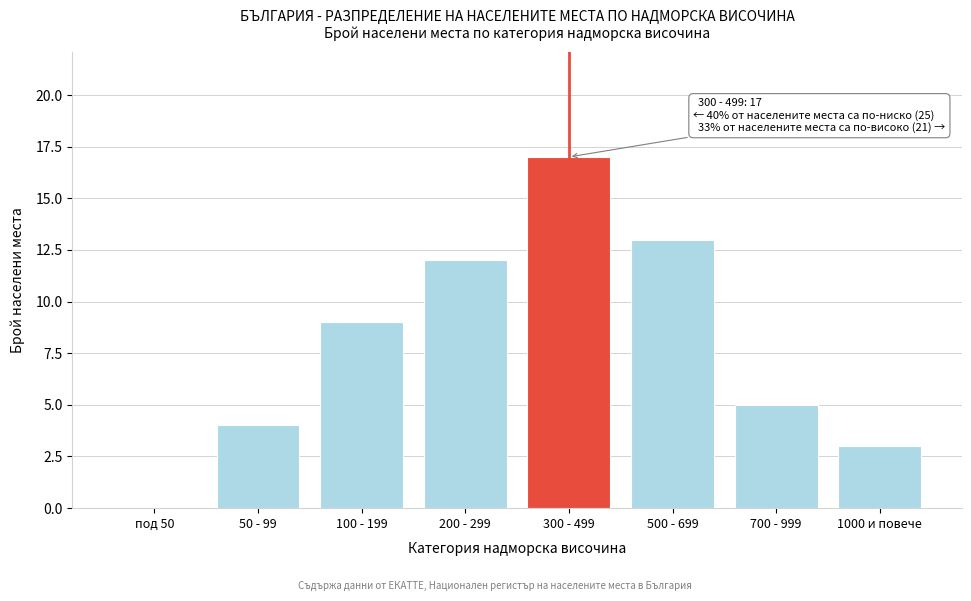

Reading right to left, what are all the values shown in this chart?

1000 и повече=3	700 - 999=5	500 - 699=13	300 - 499=17	200 - 299=12	100 - 199=9	50 - 99=4	под 50=0